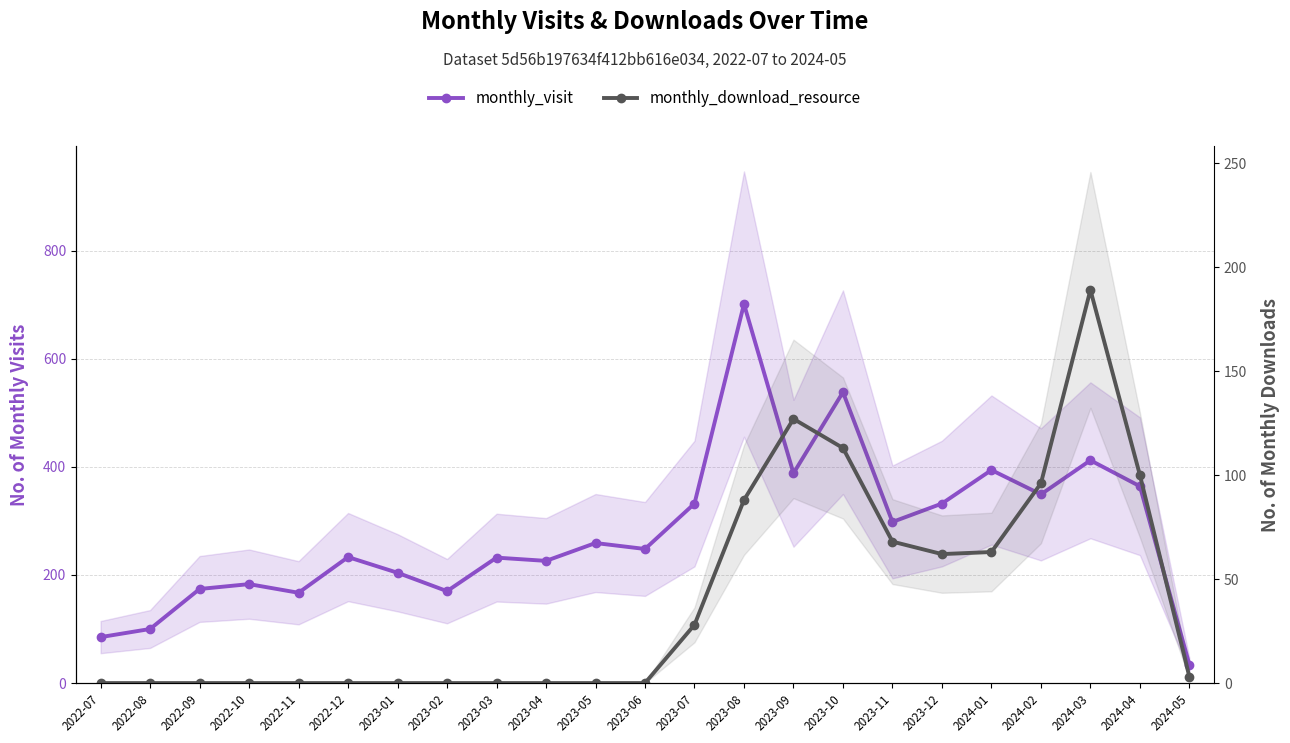

At which category does monthly_download_resource reach its first local valley?

2023-12